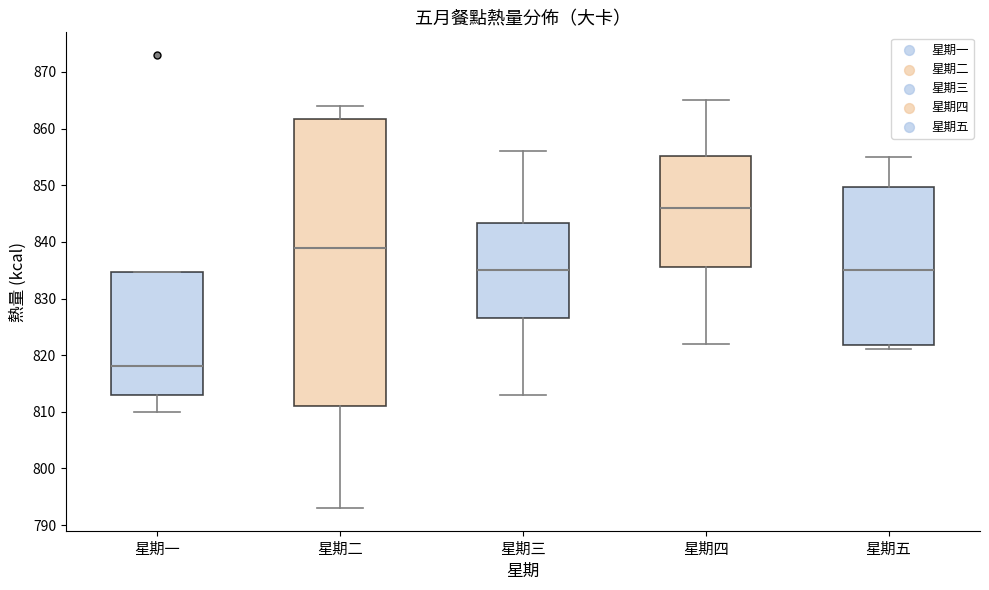

Comparing the boxes themselves (not the whiskers), which one is the tallest?

星期二